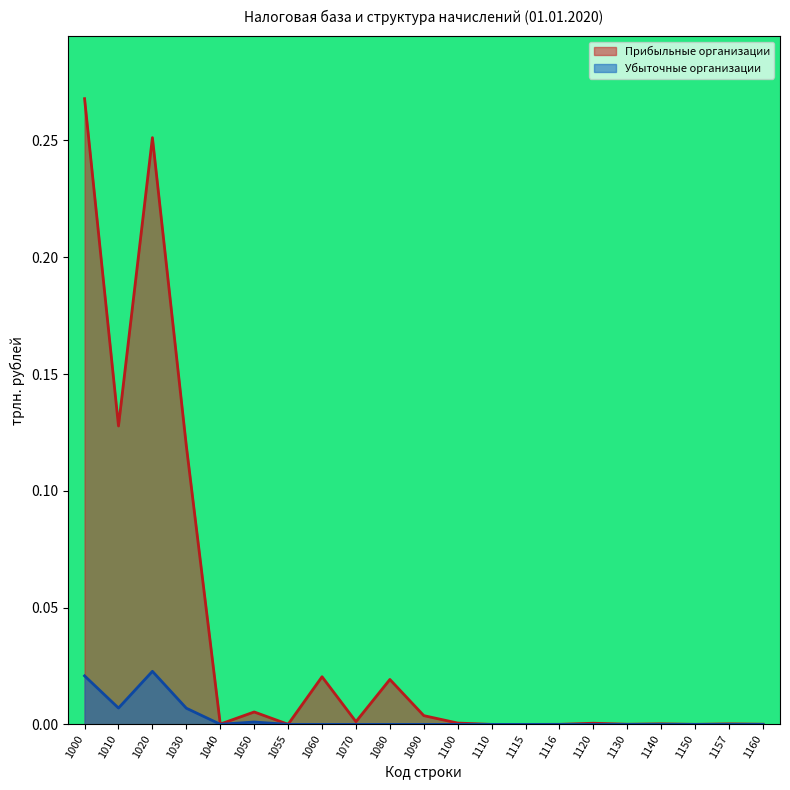

The value of Убыточные организации at 1115 is -0.0. True or false?

False